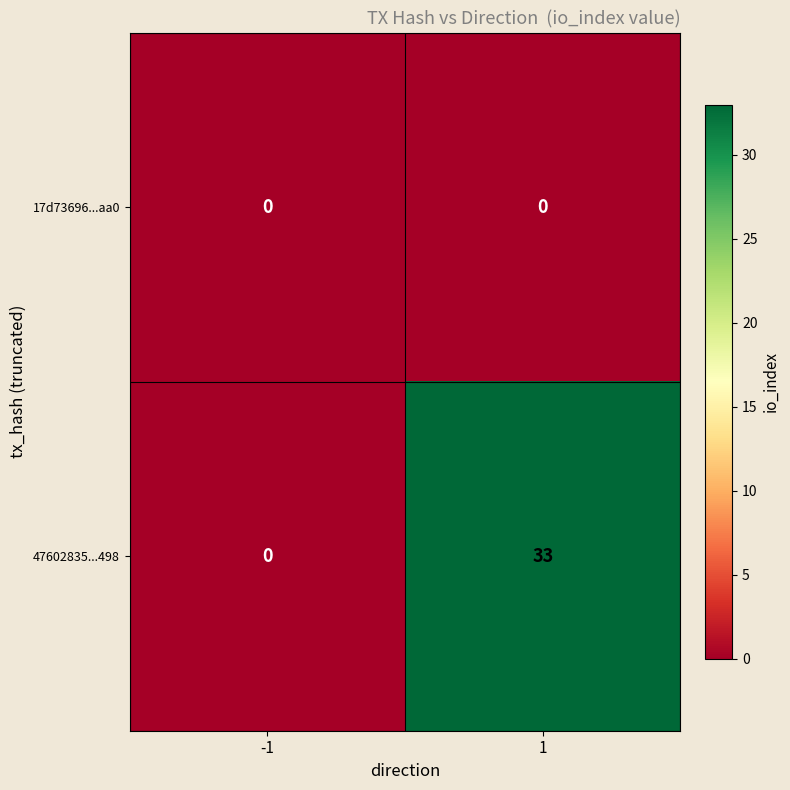

List the series in order of their overall mean, highest first.

47602835...498, 17d73696...aa0